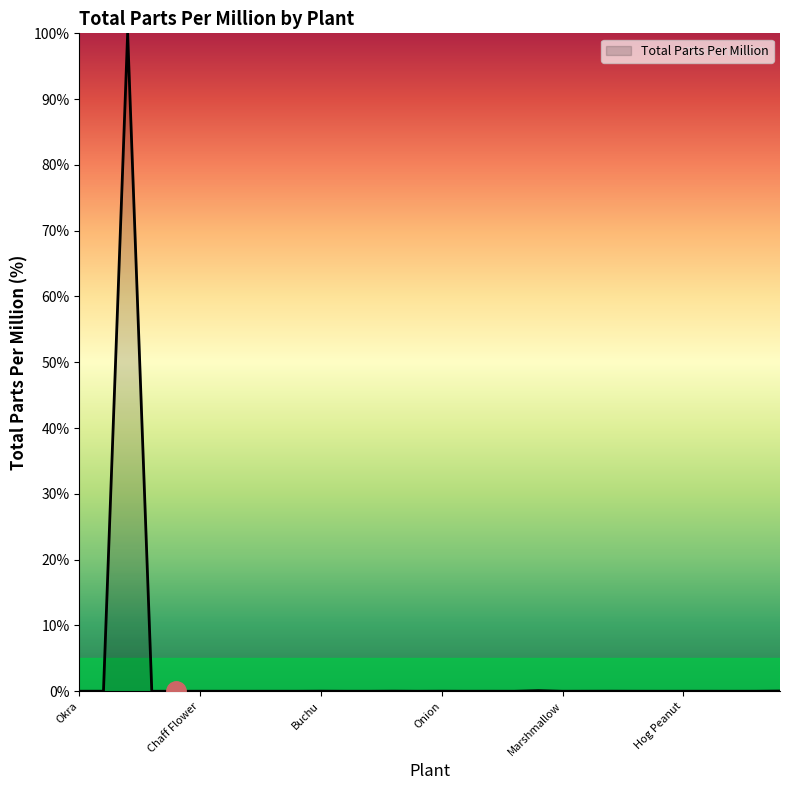

What is the maximum value shown in the chart?

100.0